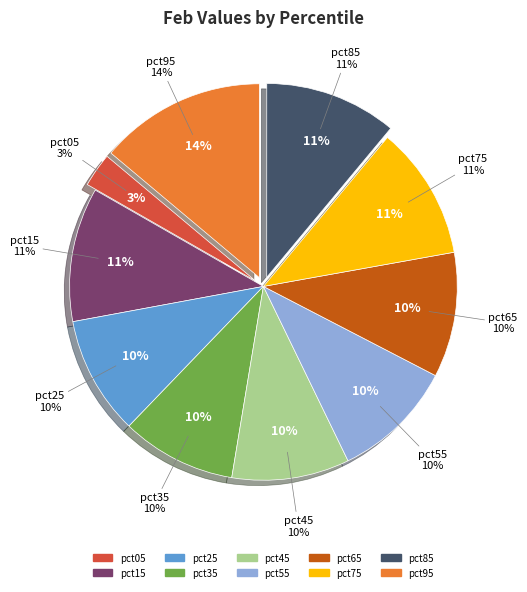

True or false: pct75 accounts for 1% of the total.

False